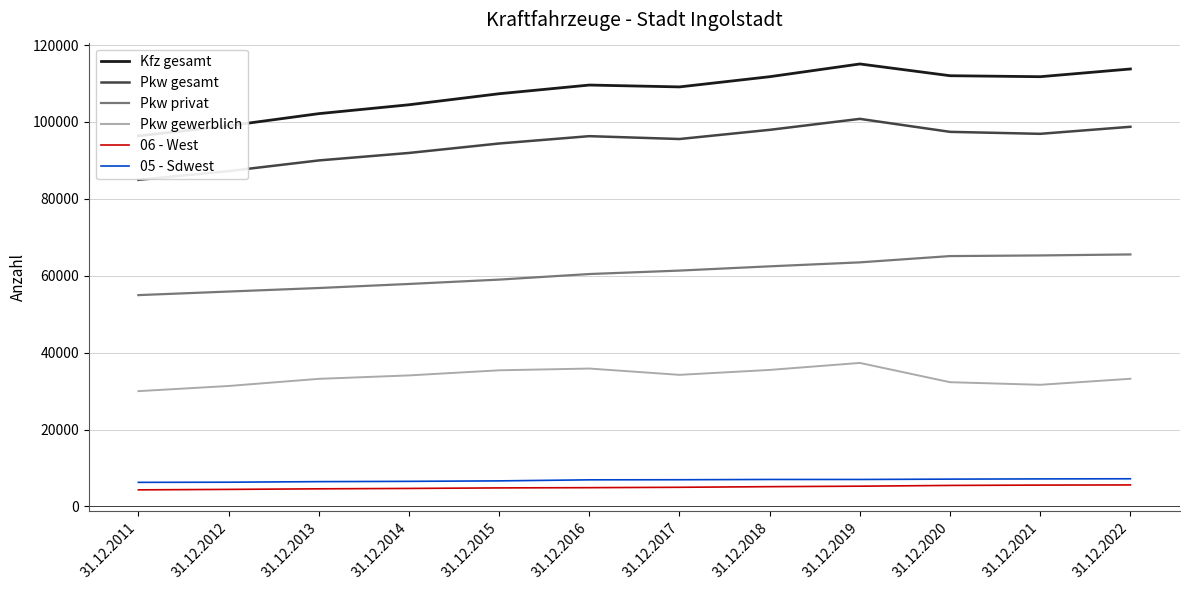

Does the chart display data point markers on the line(s)?

No